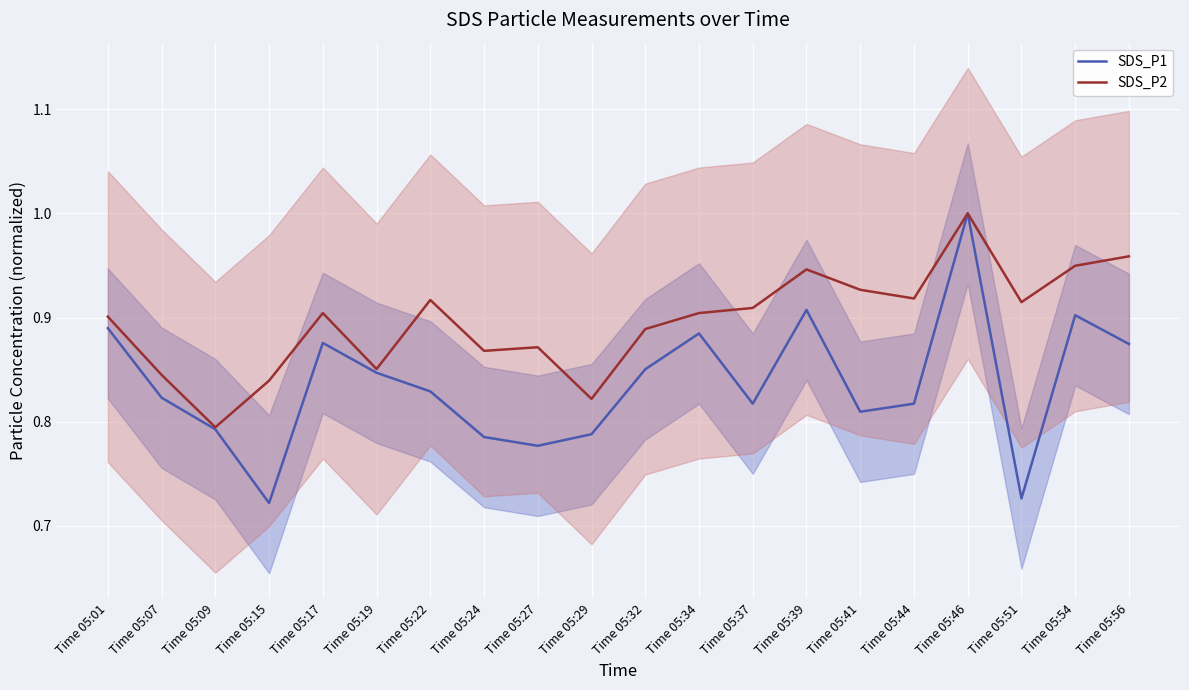

At how many categories does at least one series exceed 0?

20